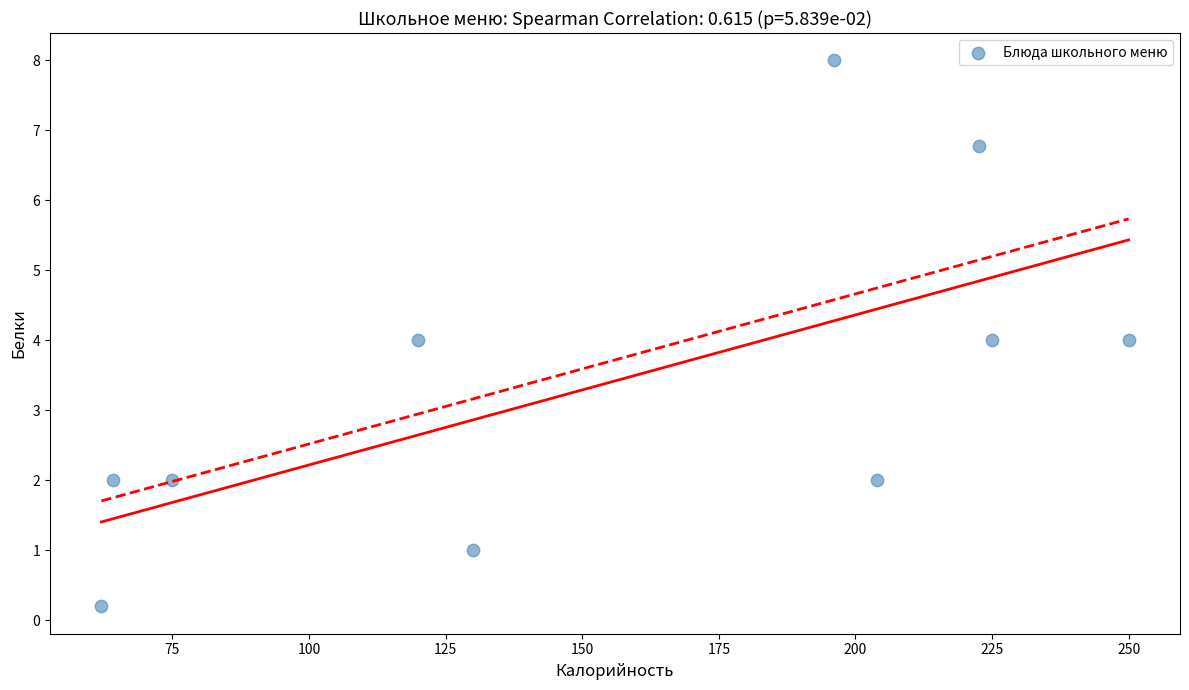

What is the average X value?

154.9